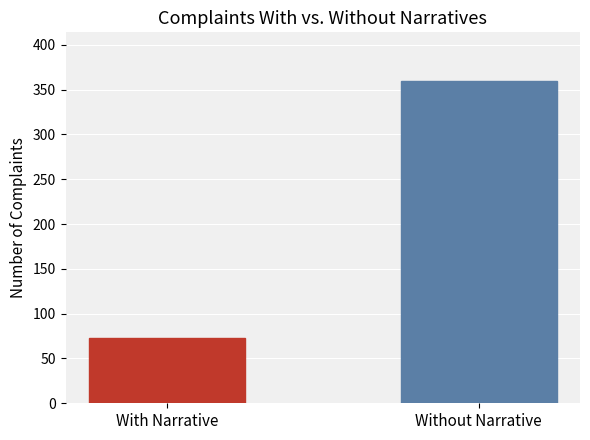

What position from the left is Without Narrative?

2